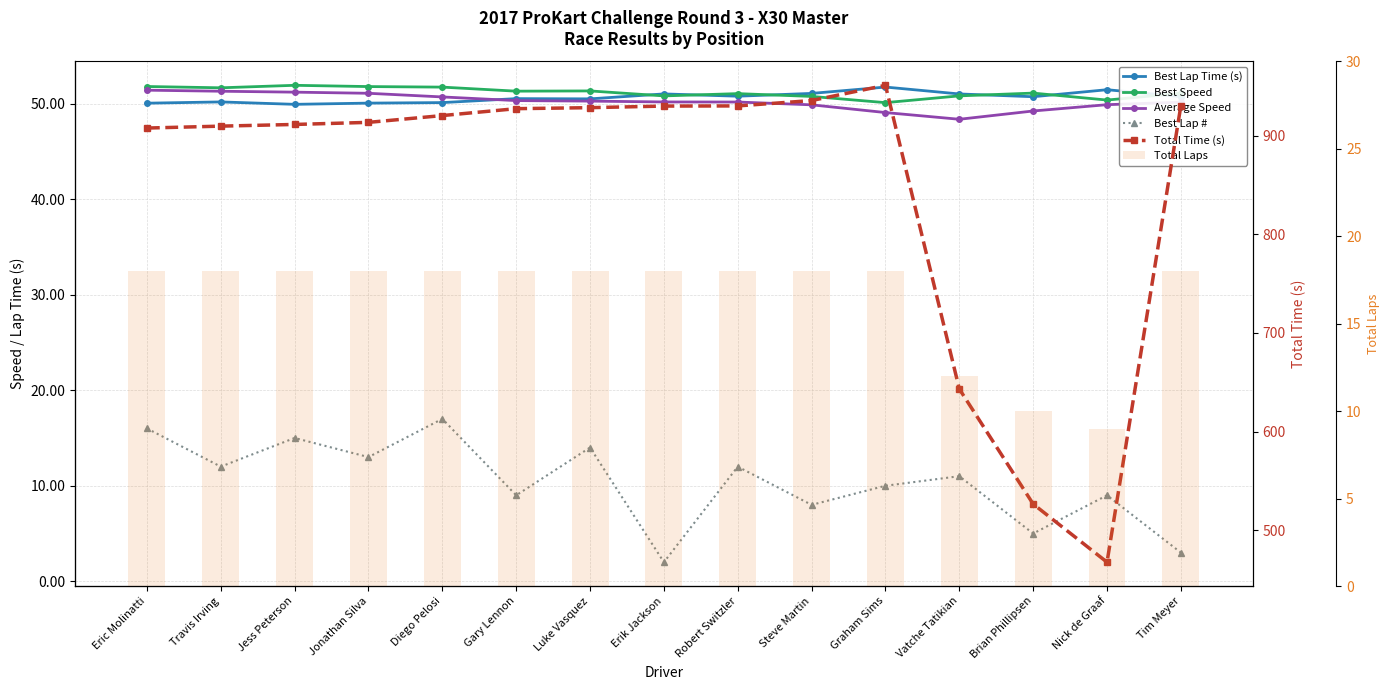

What are all the series names shown in the legend?

Best Lap Time (s), Best Speed, Average Speed, Best Lap #, Total Time (s), Total Laps